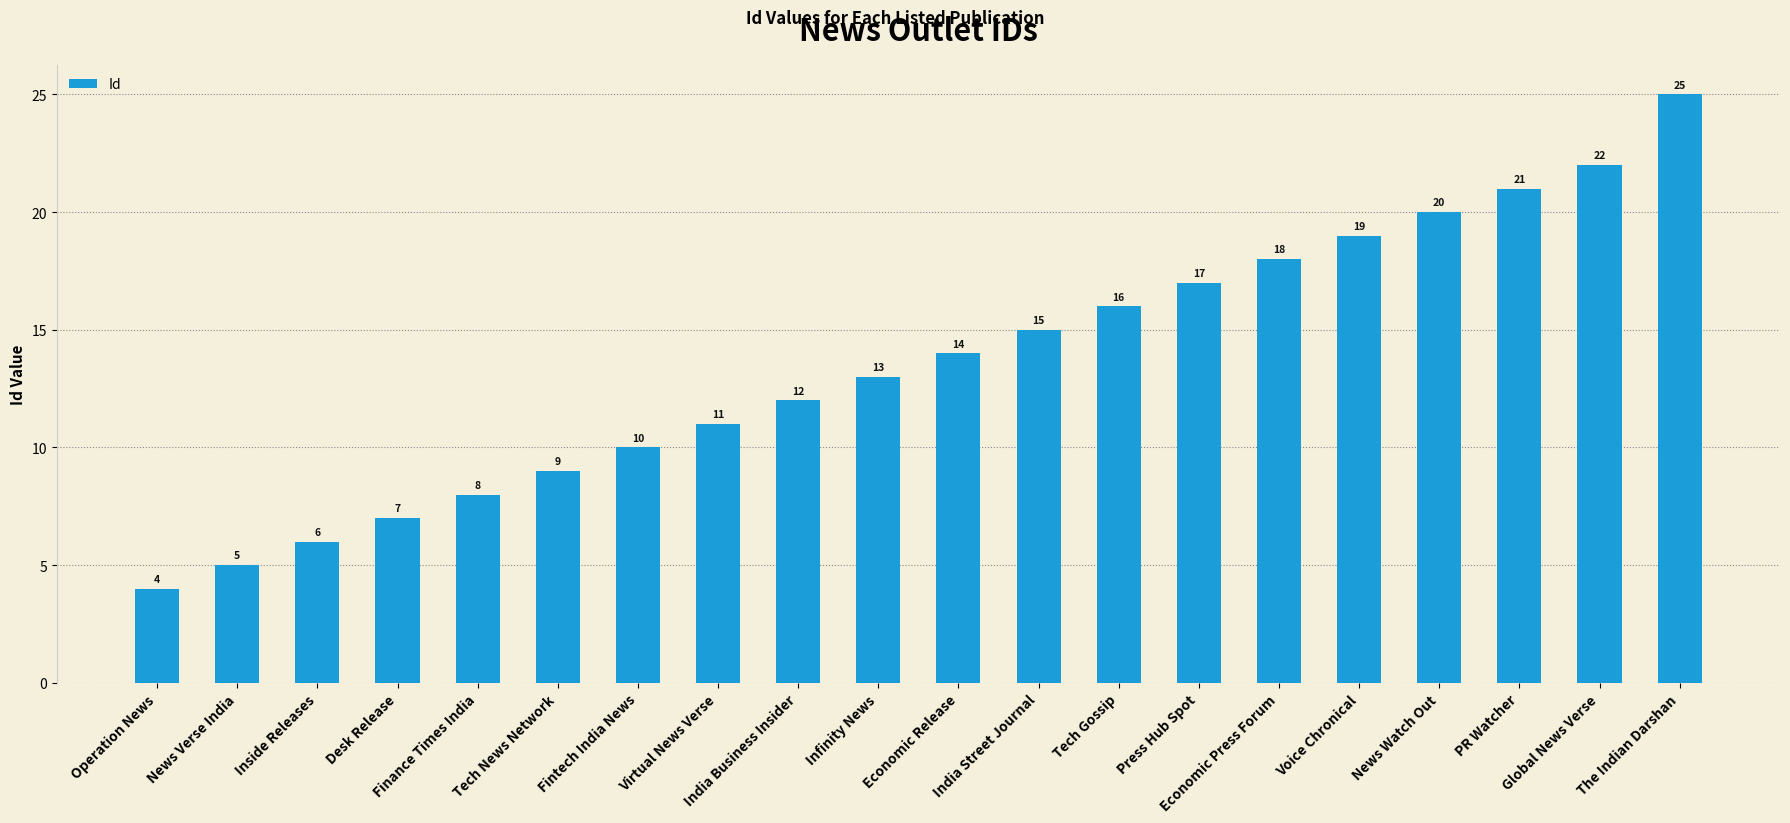

What is the minimum value shown in the chart?

4